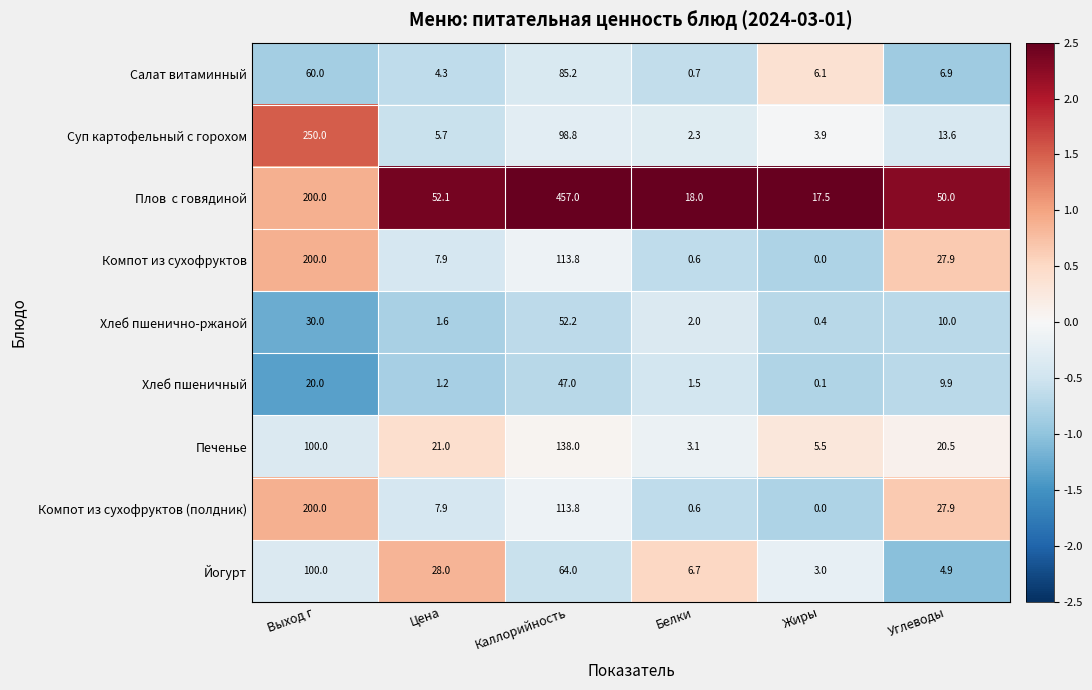

Which label corresponds to the largest value in the chart?

Каллорийность